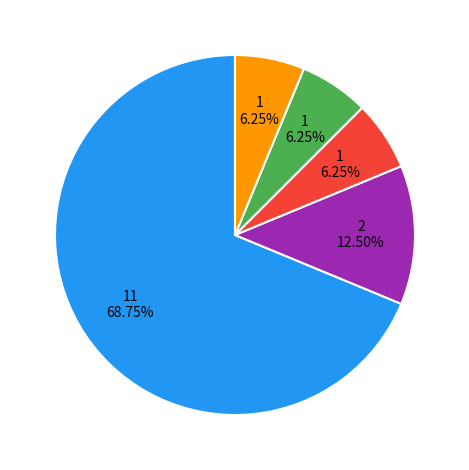

Is there a majority slice in this chart?

Yes